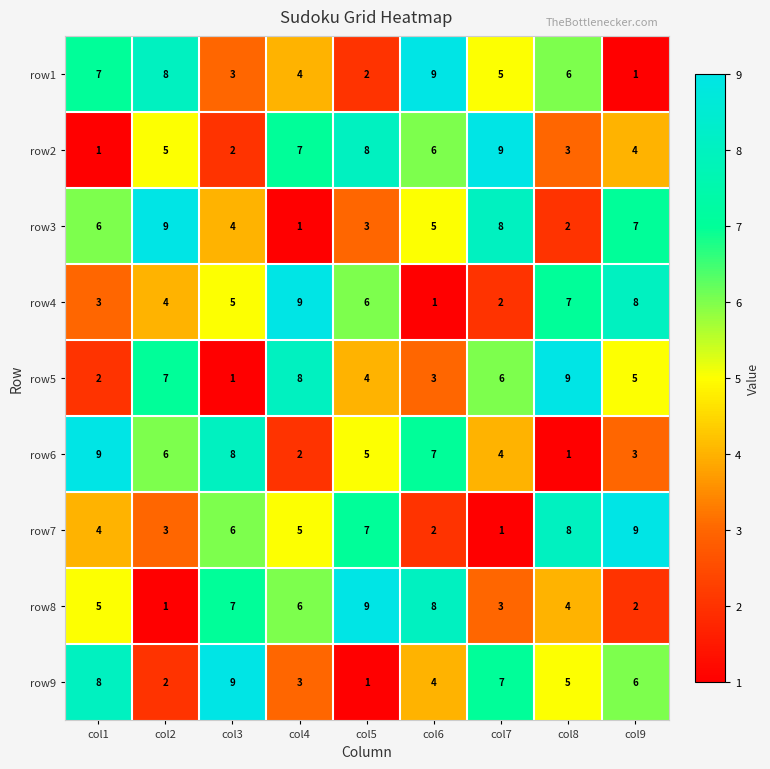

What is the approximate value of row7 at col5?

7